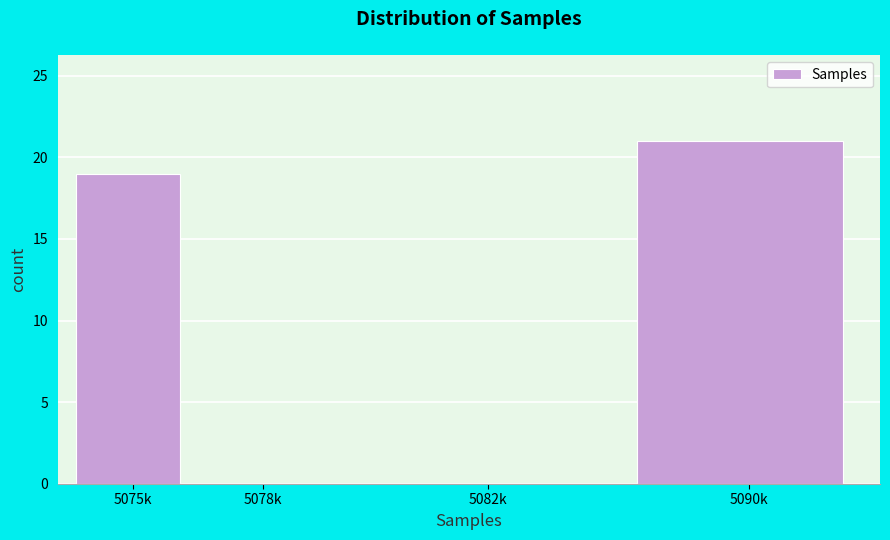

Reading left to right, transcribe all the data shown in this chart.

5075k=19	5078k=0	5082k=0	5090k=21